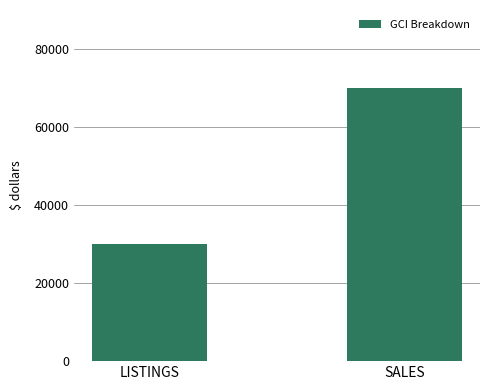

What is the difference between the maximum and minimum values?

40000